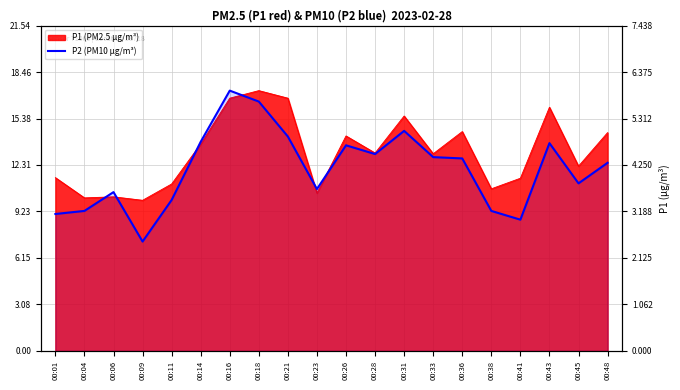

What is the difference between the values at 00:38 and 00:45?

0.6